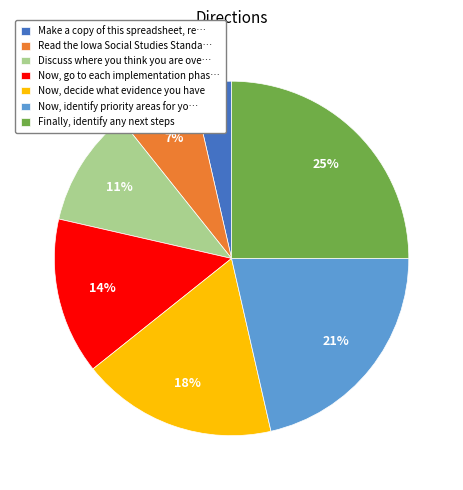

Which has a higher value, Discuss where you think you are ove… or Now, decide what evidence you have?

Now, decide what evidence you have